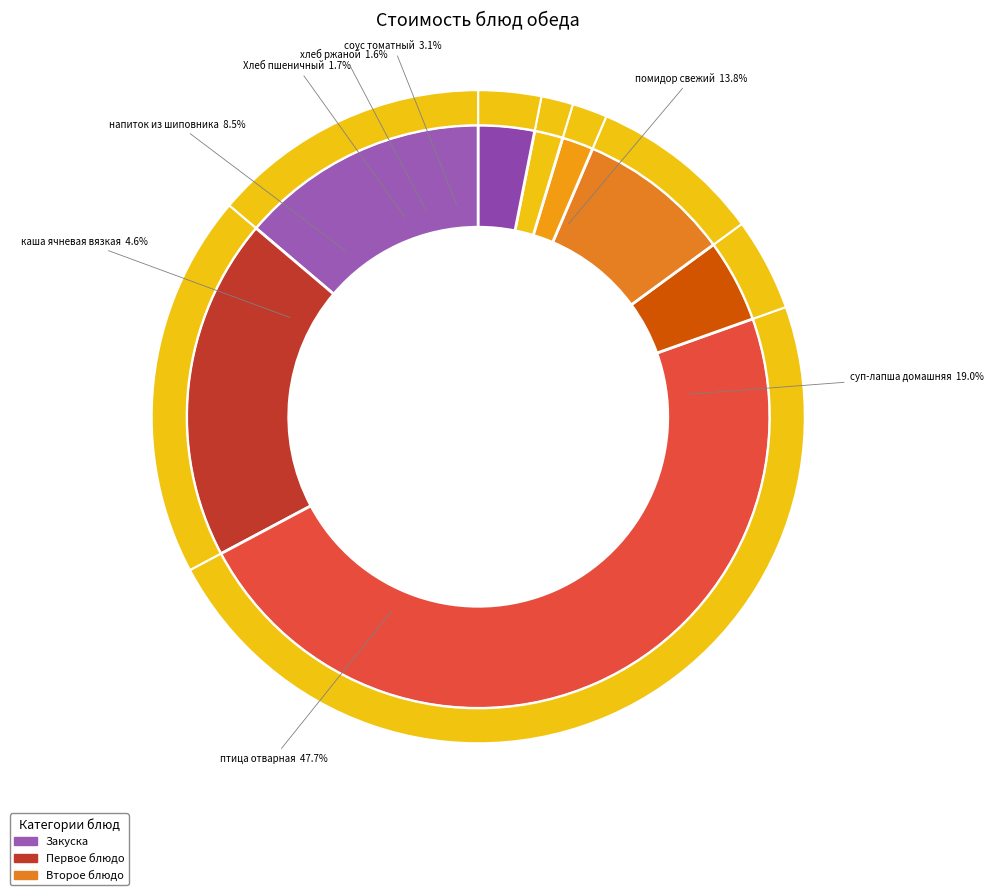

What percentage is the напиток из шиповника slice, to the nearest percent?

9%